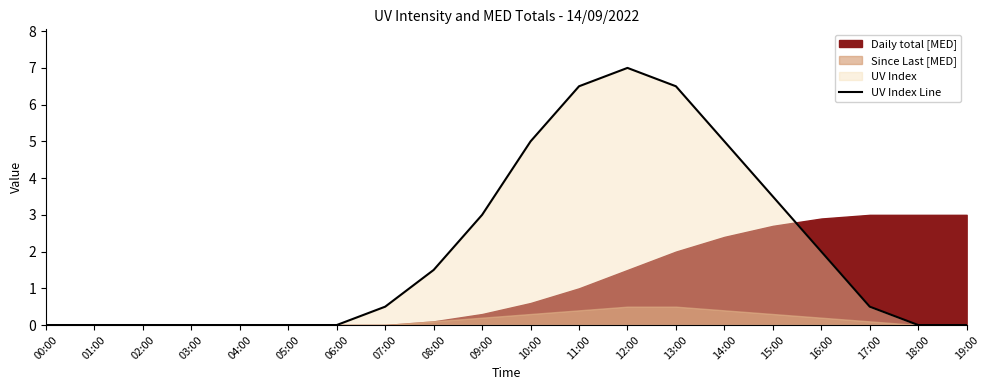

Reading right to left, extract all data points from this chart.

0.0	0.0	0.5	2.0	3.5	5.0	6.5	7.0	6.5	5.0	3.0	1.5	0.5	0.0	0.0	0.0	0.0	0.0	0.0	0.0